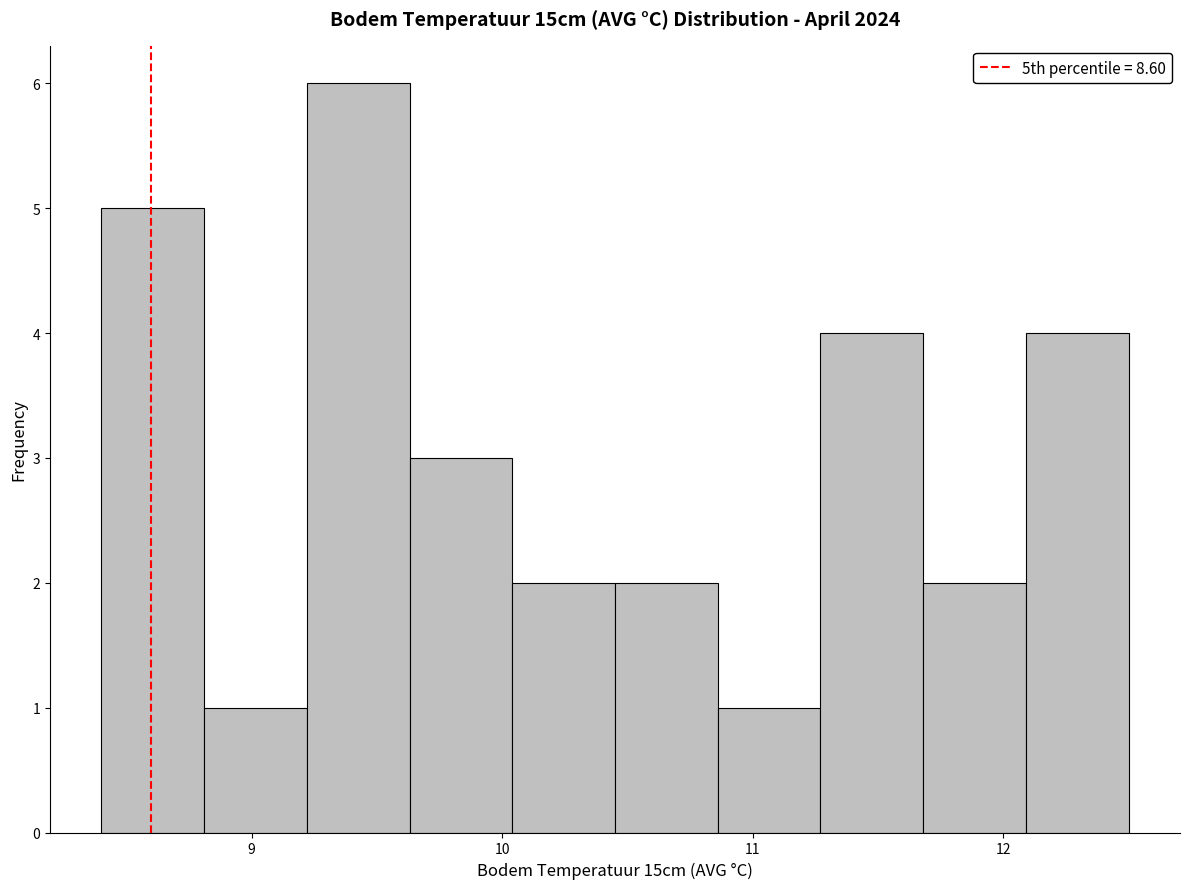

Reading left to right, transcribe this chart: for each bar, give the range it covers on the x-axis and its height. Neither the bar edges nor the heights are printed on the chart, so give them approximately, as read against the axes.

8.40 to 8.81: 5
8.81 to 9.22: 1
9.22 to 9.63: 6
9.63 to 10.04: 3
10.04 to 10.45: 2
10.45 to 10.86: 2
10.86 to 11.27: 1
11.27 to 11.68: 4
11.68 to 12.09: 2
12.09 to 12.50: 4